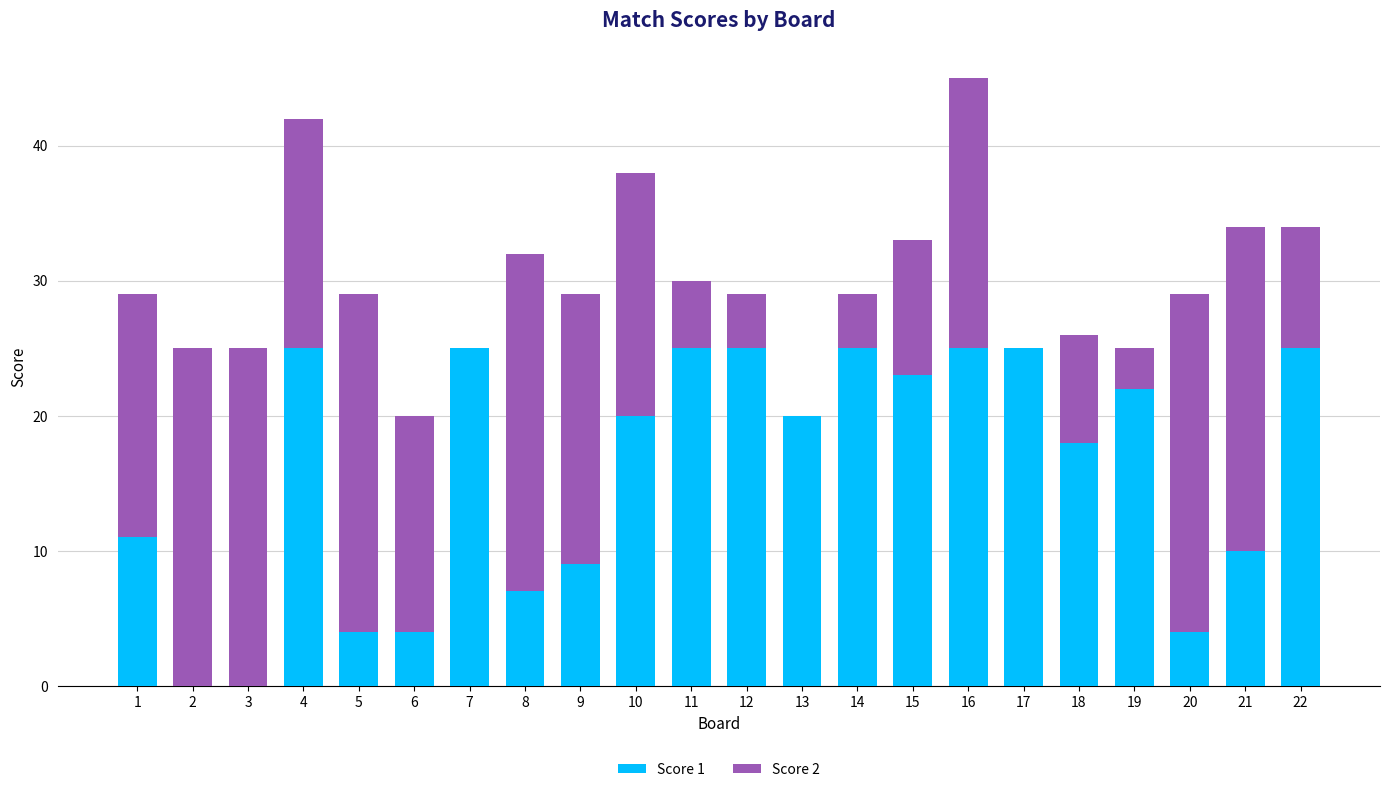

What are all the series names shown in the legend?

Score 1, Score 2